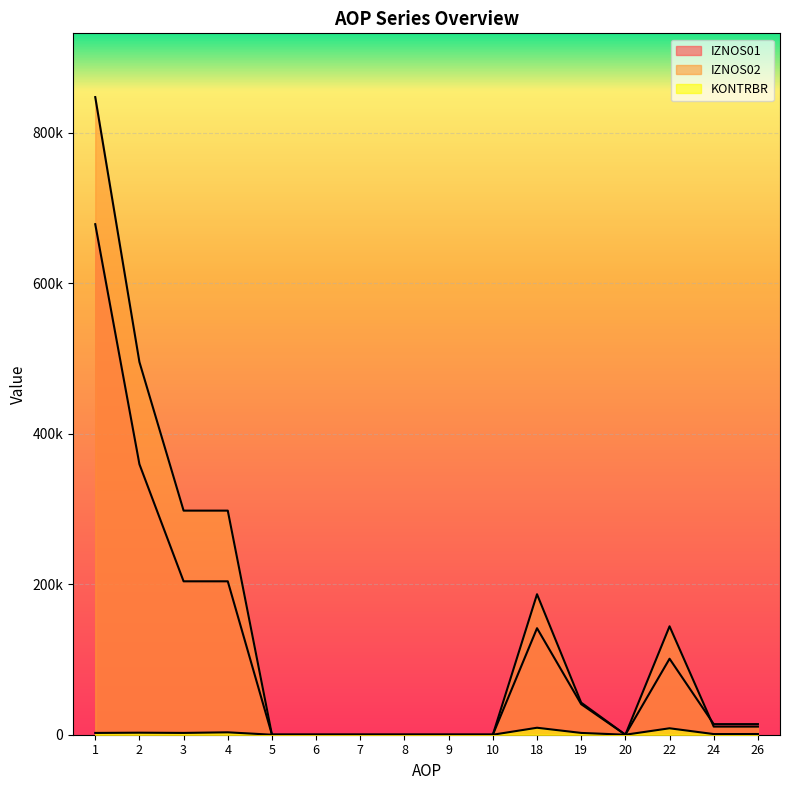

True or false: IZNOS01 and KONTRBR intersect in this chart.

False